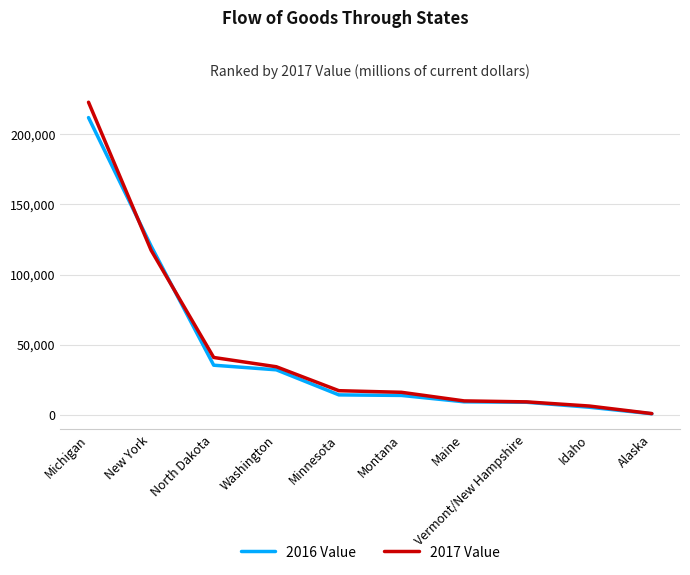

What is the difference between the maximum and minimum values in the 2016 Value series?

210986.2